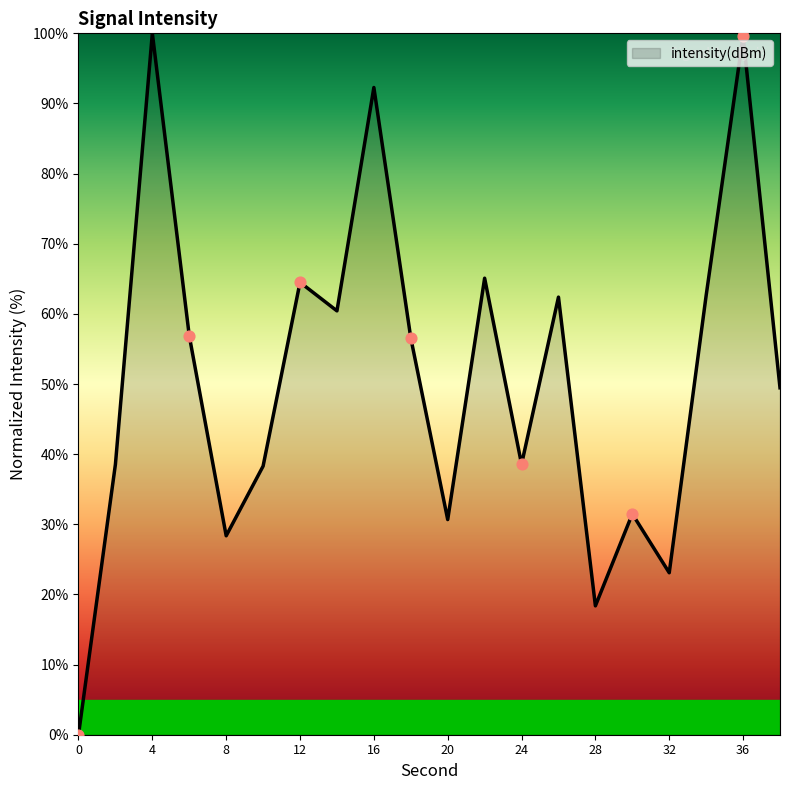

What is the maximum value shown in the chart?

100.0